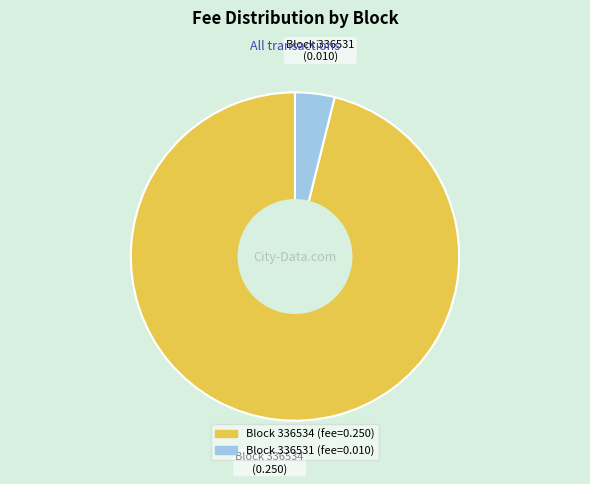

Does any single category account for the majority?

Yes